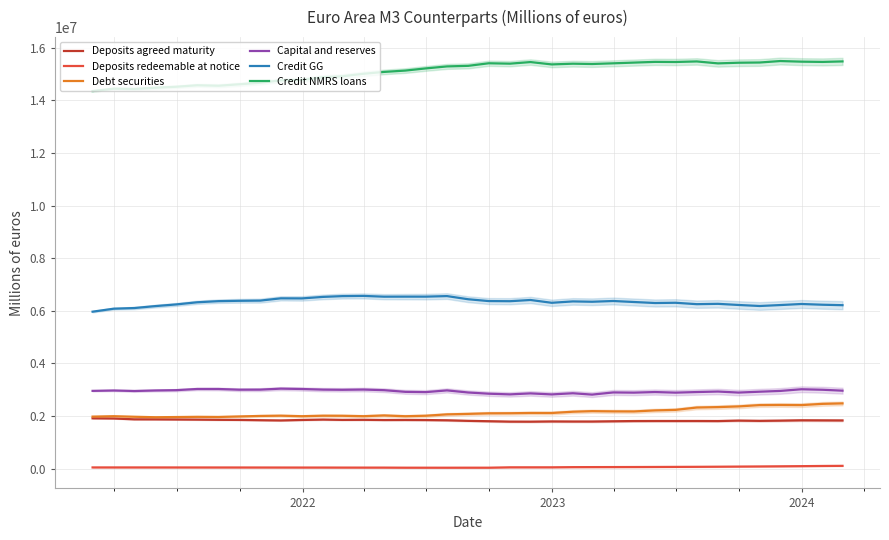

True or false: Deposits redeemable at notice and Debt securities cross at least once.

False